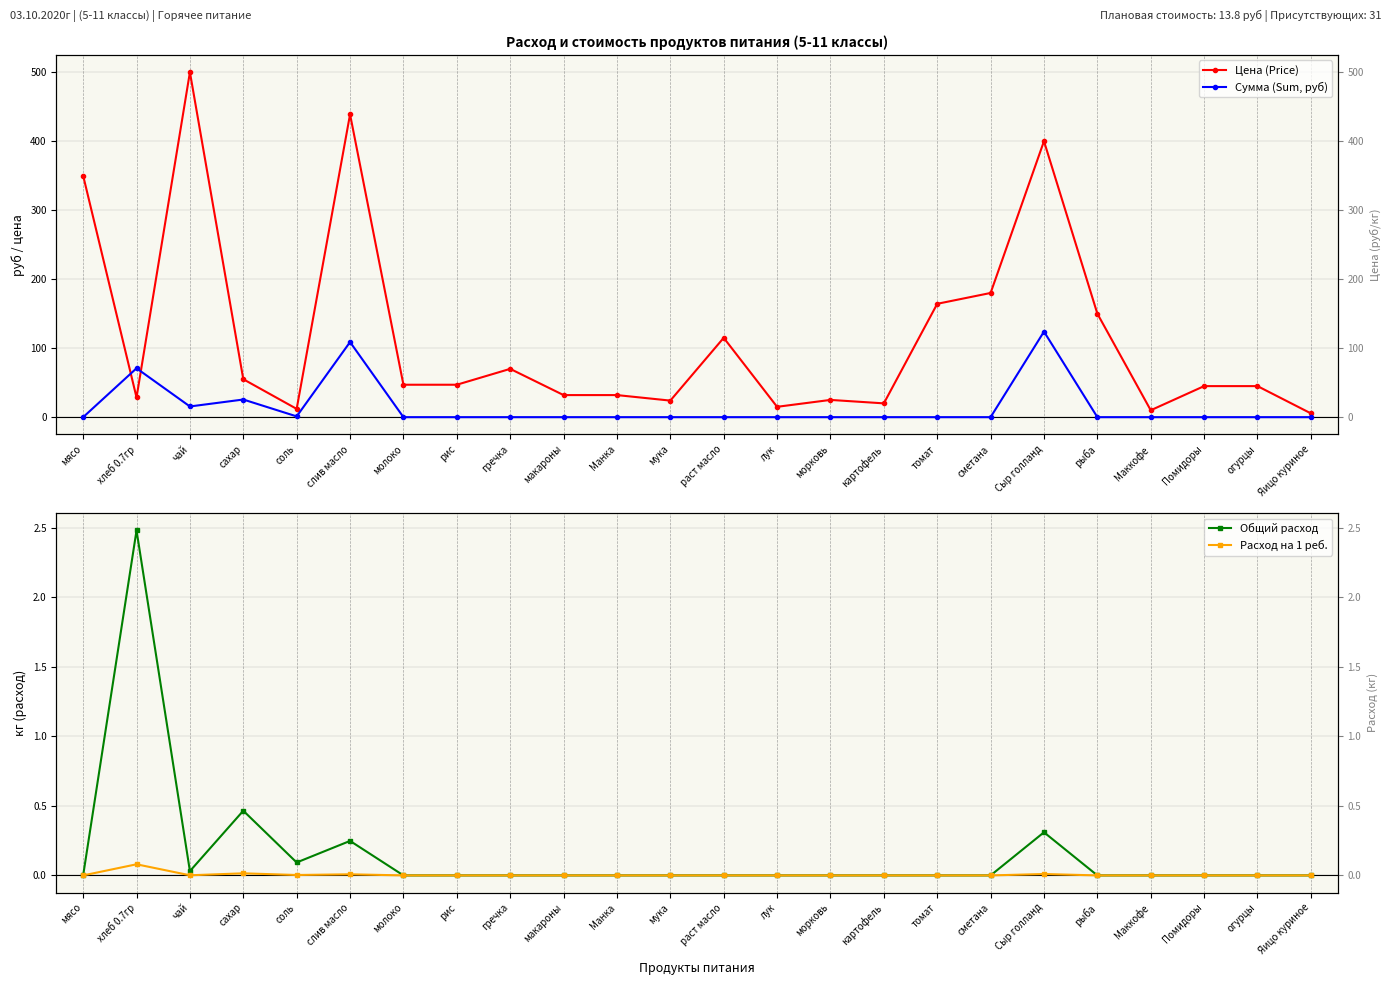

Rank the series at хлеб 0.7гр from highest to lowest value.

Сумма (Sum, руб), Цена (Price), Общий расход, Расход на 1 реб.